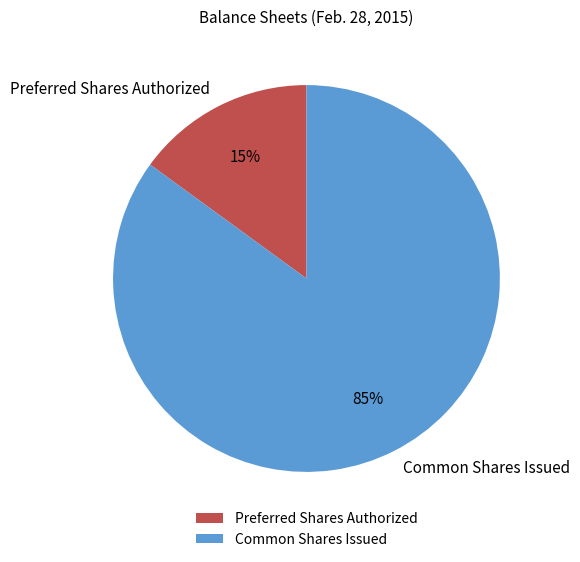

Is there a majority slice in this chart?

Yes